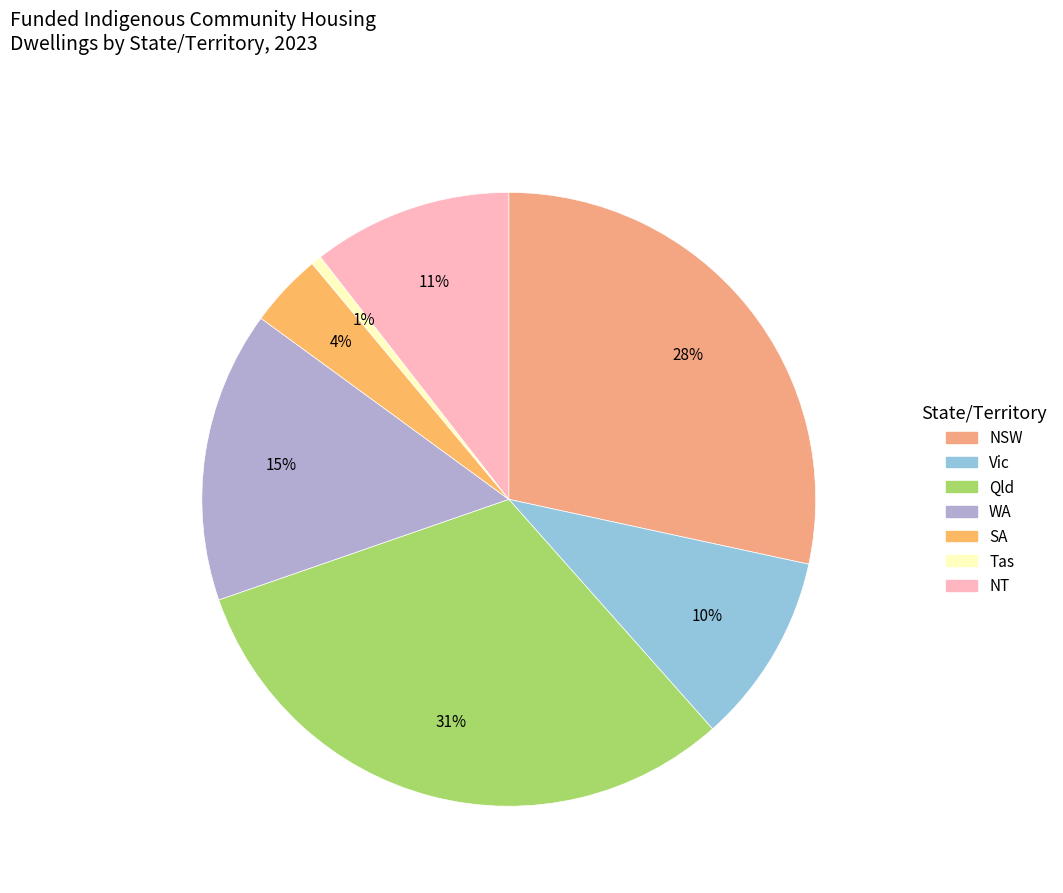

To the nearest percent, what is the average slice percentage?

14%